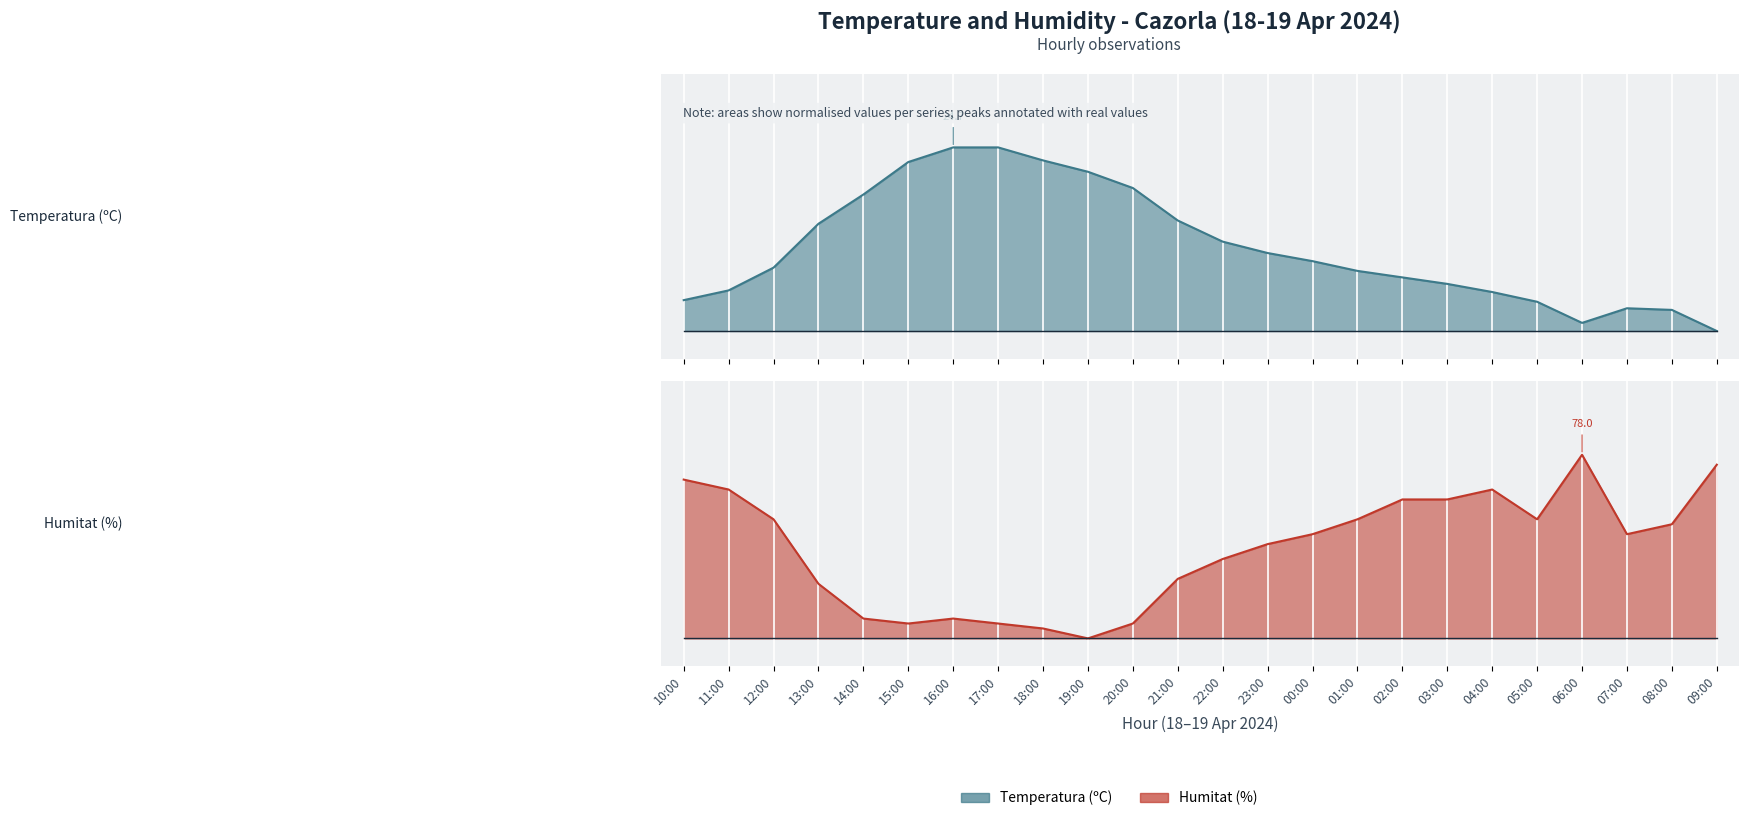

At 17:00, list the series in order from largest to smallest.

Temperatura (ºC), Humitat (%)